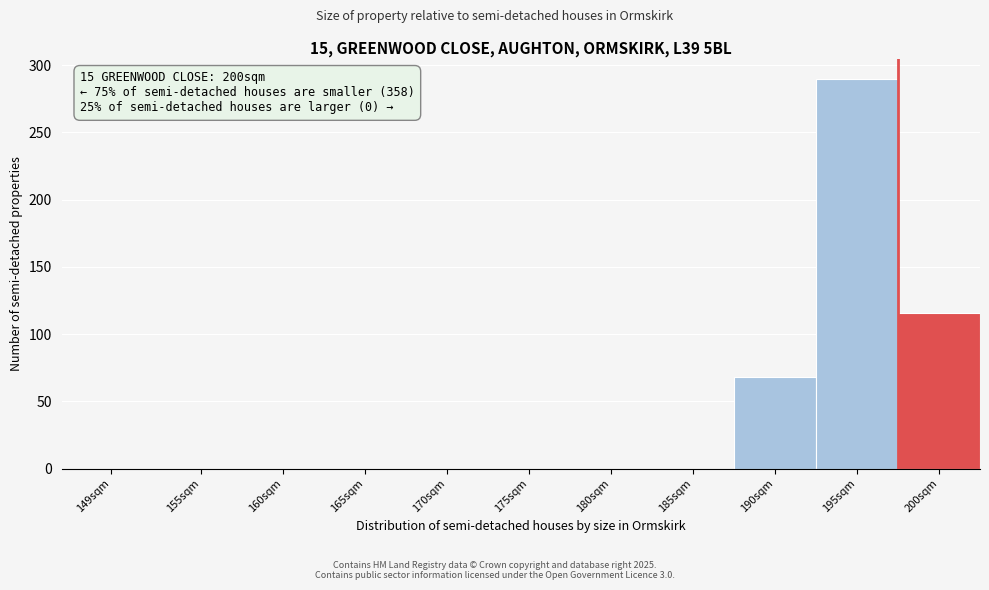

Reading left to right, extract all data points from this chart.

149sqm=0	155sqm=0	160sqm=0	165sqm=0	170sqm=0	175sqm=0	180sqm=0	185sqm=0	190sqm=68	195sqm=290	200sqm=116